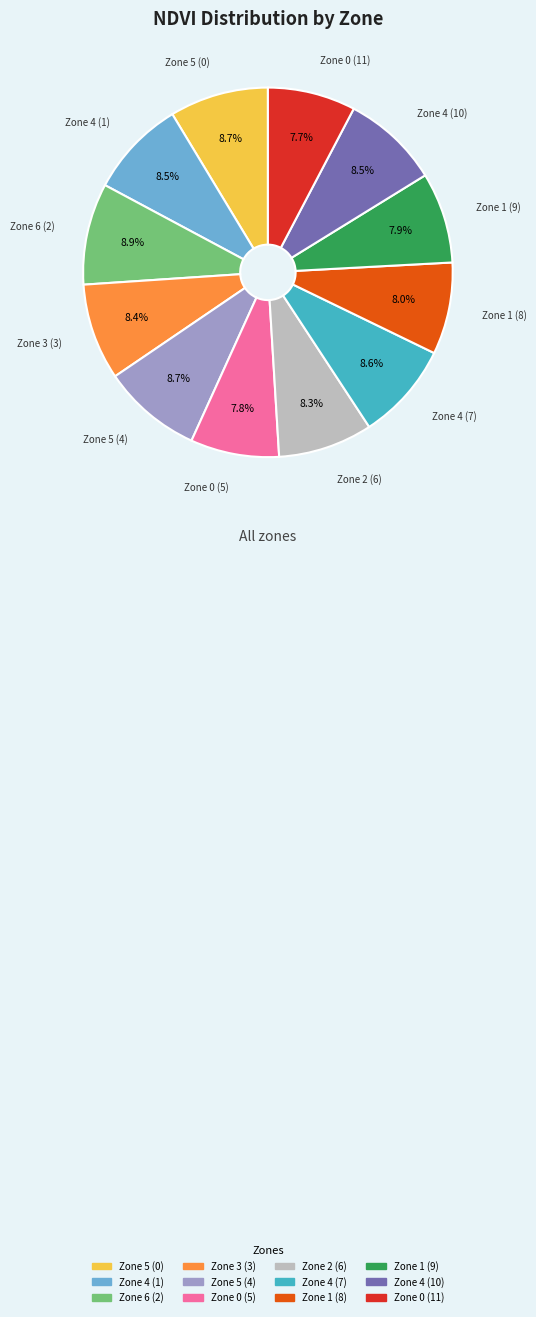

The Zone 5 (0) slice represents 9% of the pie. True or false?

True